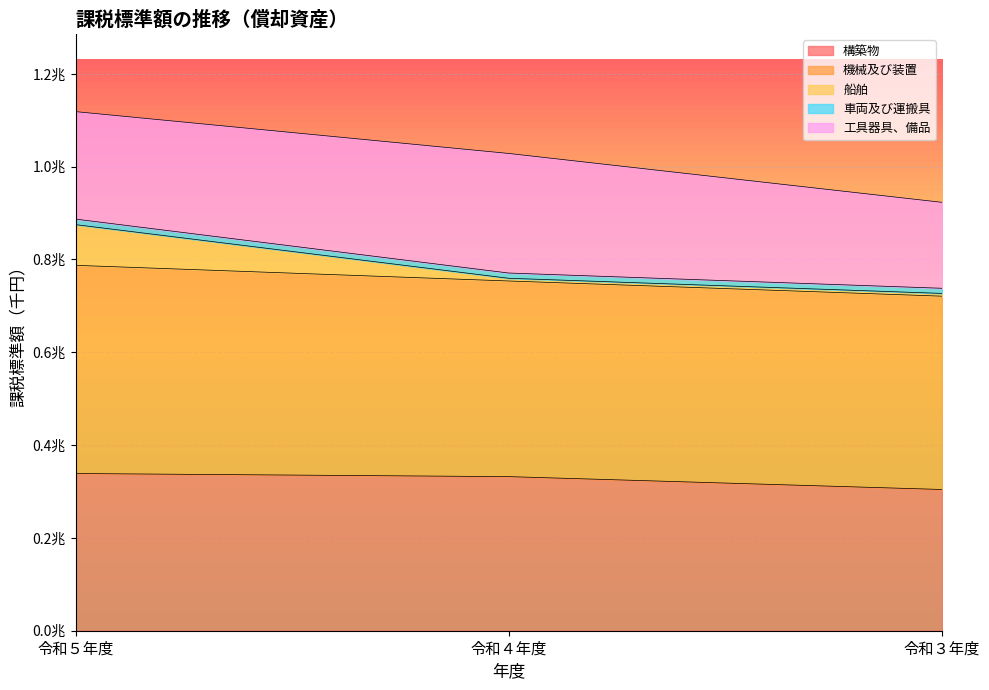

Which category has the highest value in the 機械及び装置 series?

令和５年度